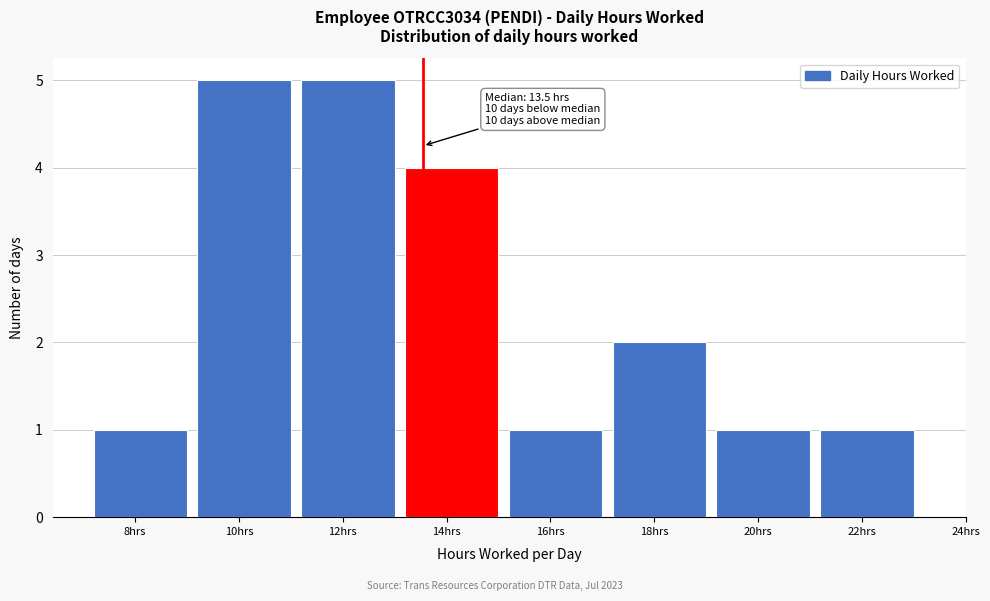

Reading right to left, extract all data points from this chart.

1	1	2	1	4	5	5	1